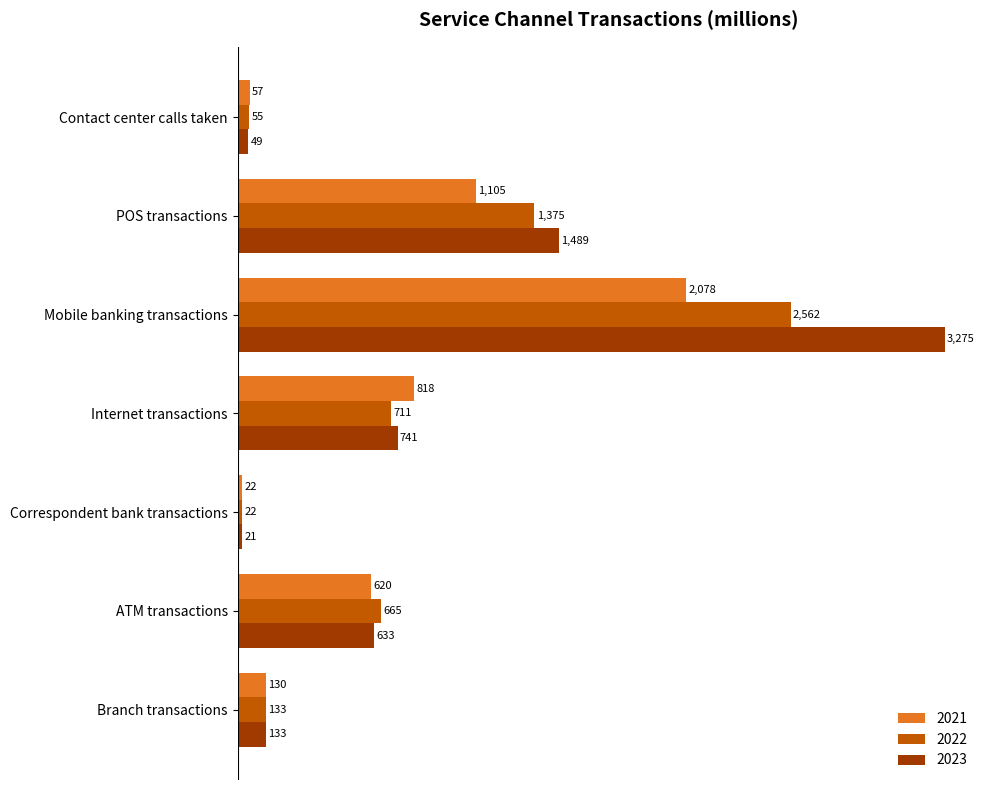

How many distinct data groups are displayed?

3